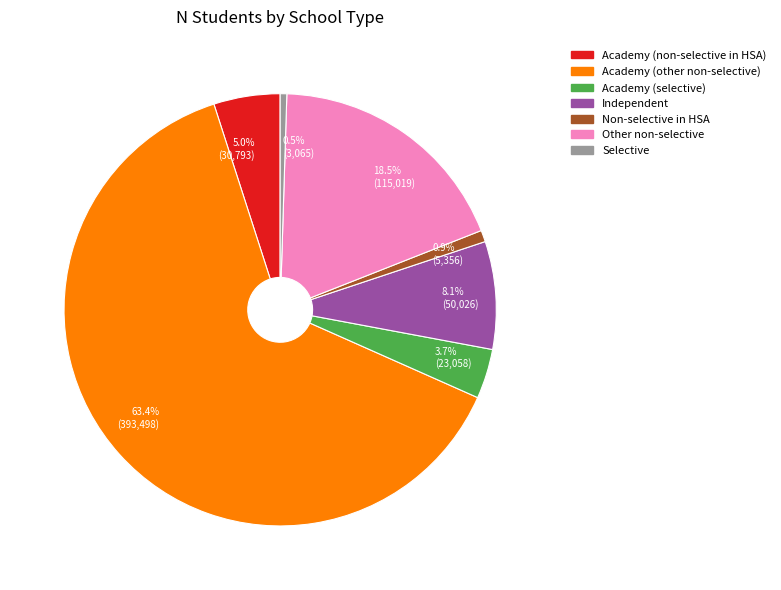

What percentage do Academy (selective) and Independent together represent?

11.8%